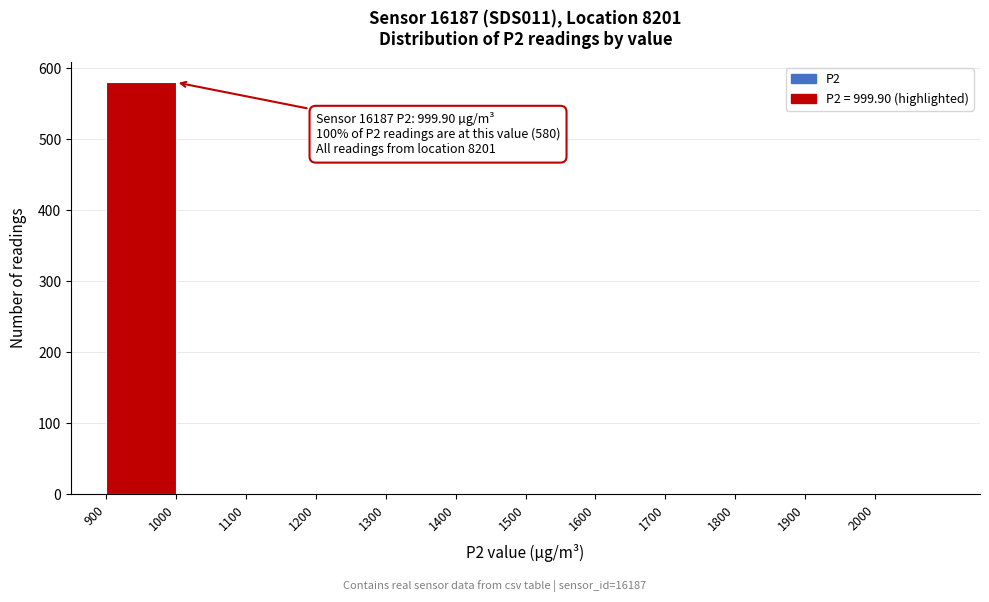

Which range on the x-axis has the tallest bar?

900 to 1000